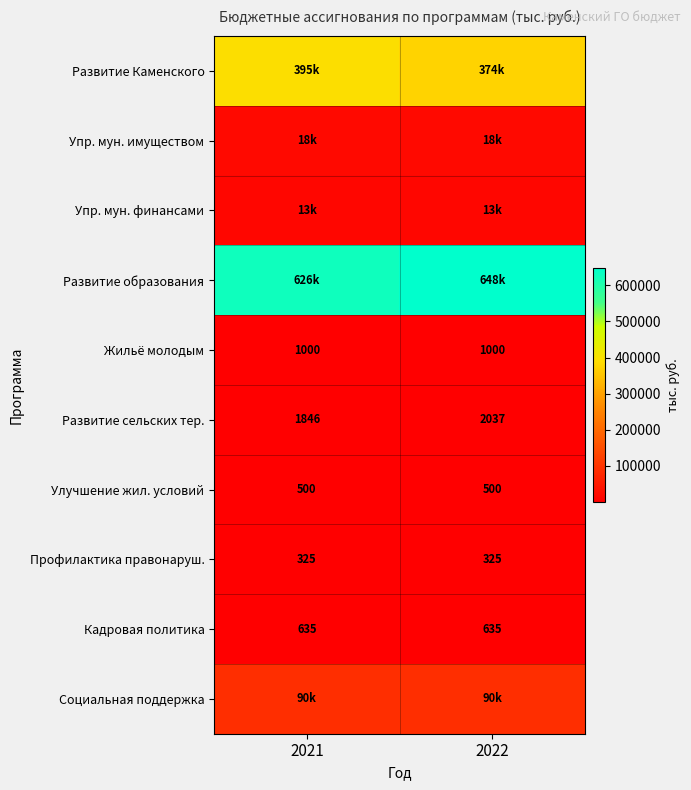

What is the sum of the Профилактика правонаруш. values at 2022 and 2021?

650.0